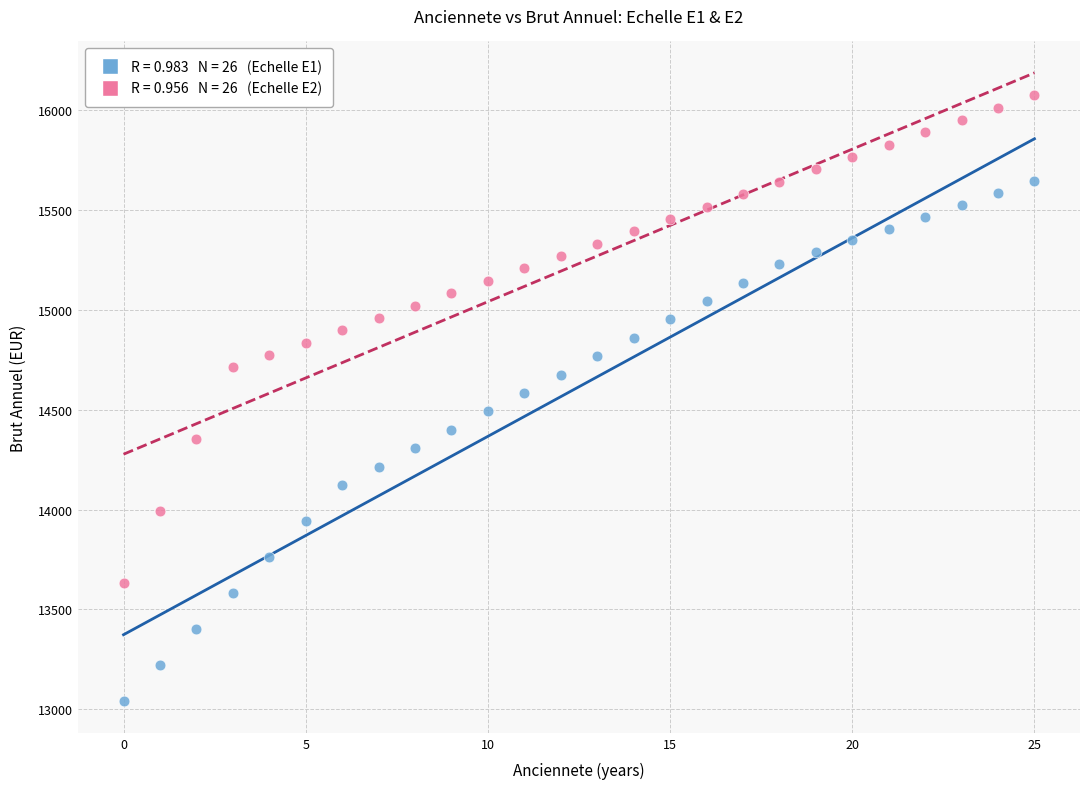

Across all data points, what is the range of Y values (max minus min)?

3036.9